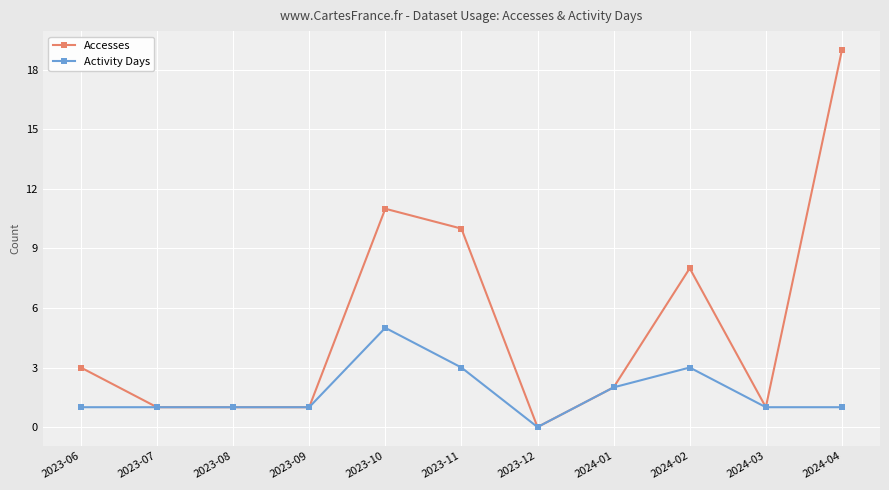

What is the difference between the maximum and second lowest values in the Activity Days series?

4